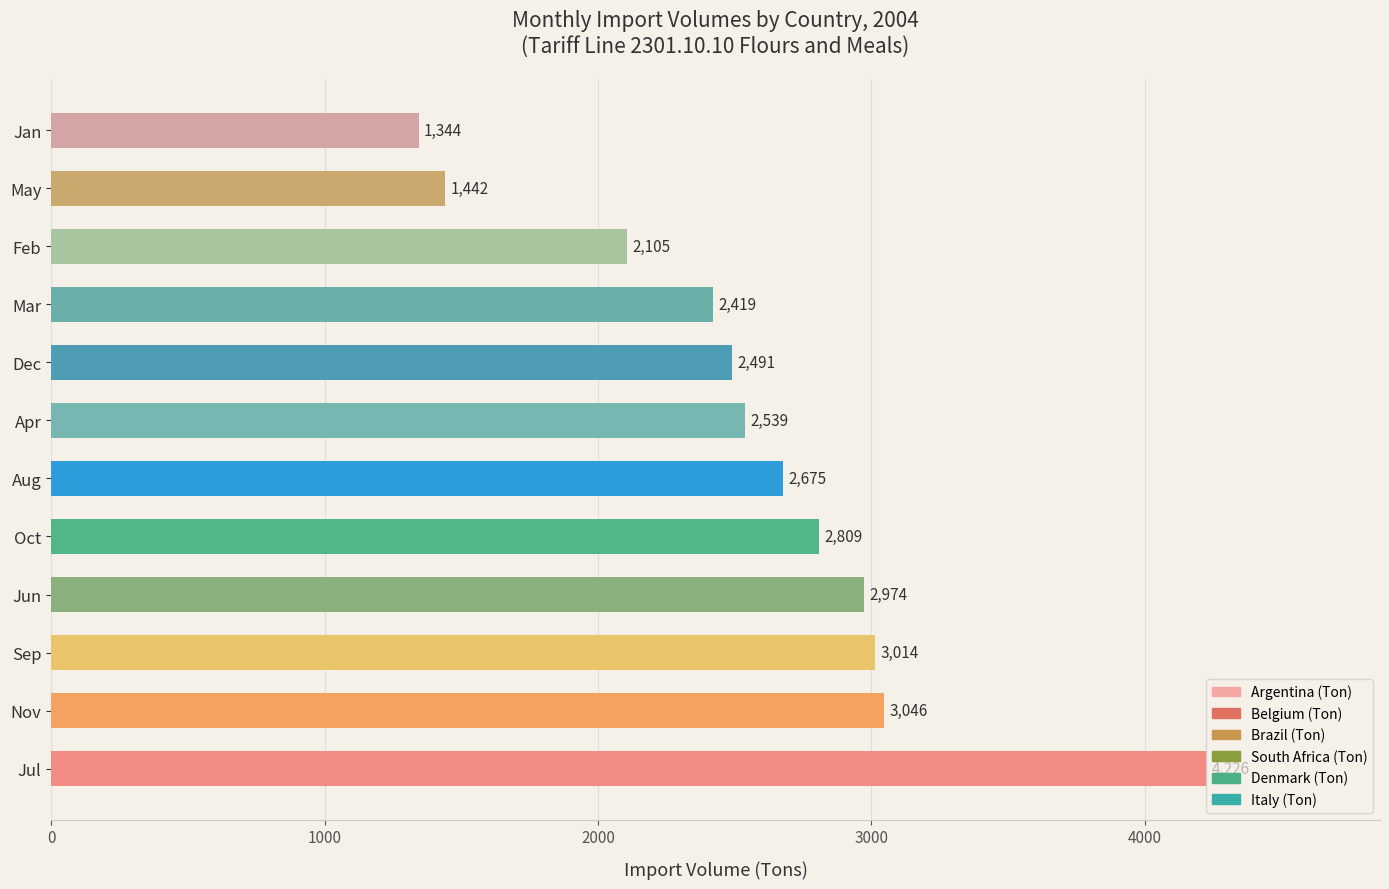

What is the ratio of the value at Nov to the value at Jun?

1.0